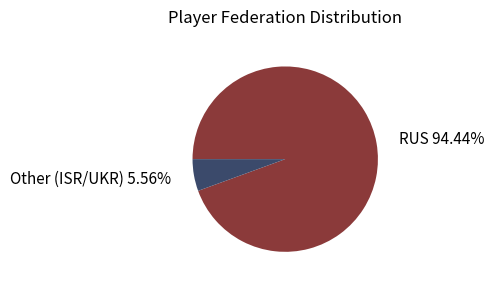

Is there a majority slice in this chart?

Yes